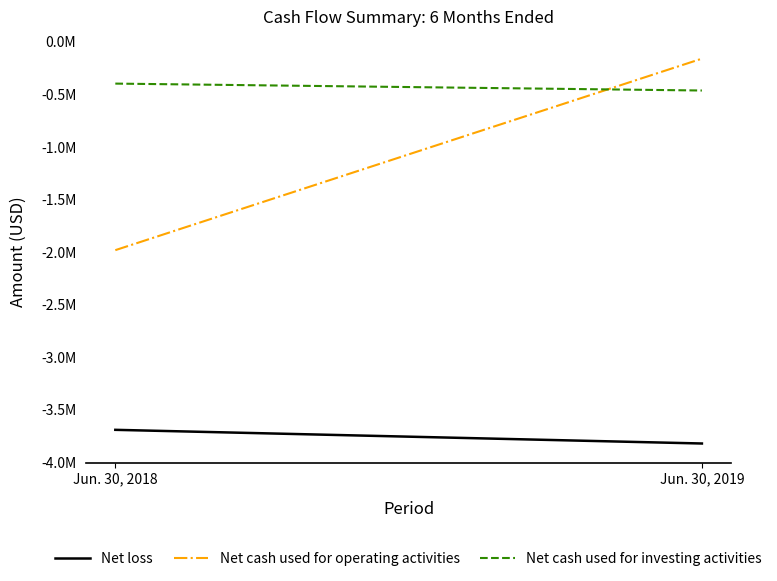

What is the value of the Net cash used for operating activities point at the 1st from the left?

-1983259